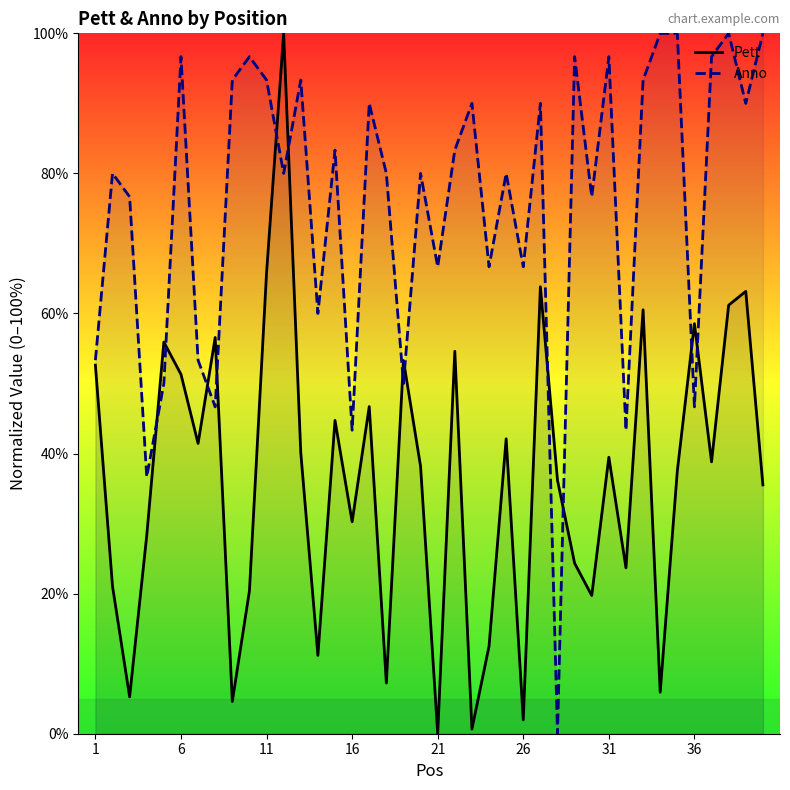

The Pett series shows 0.0 at 21. True or false?

True